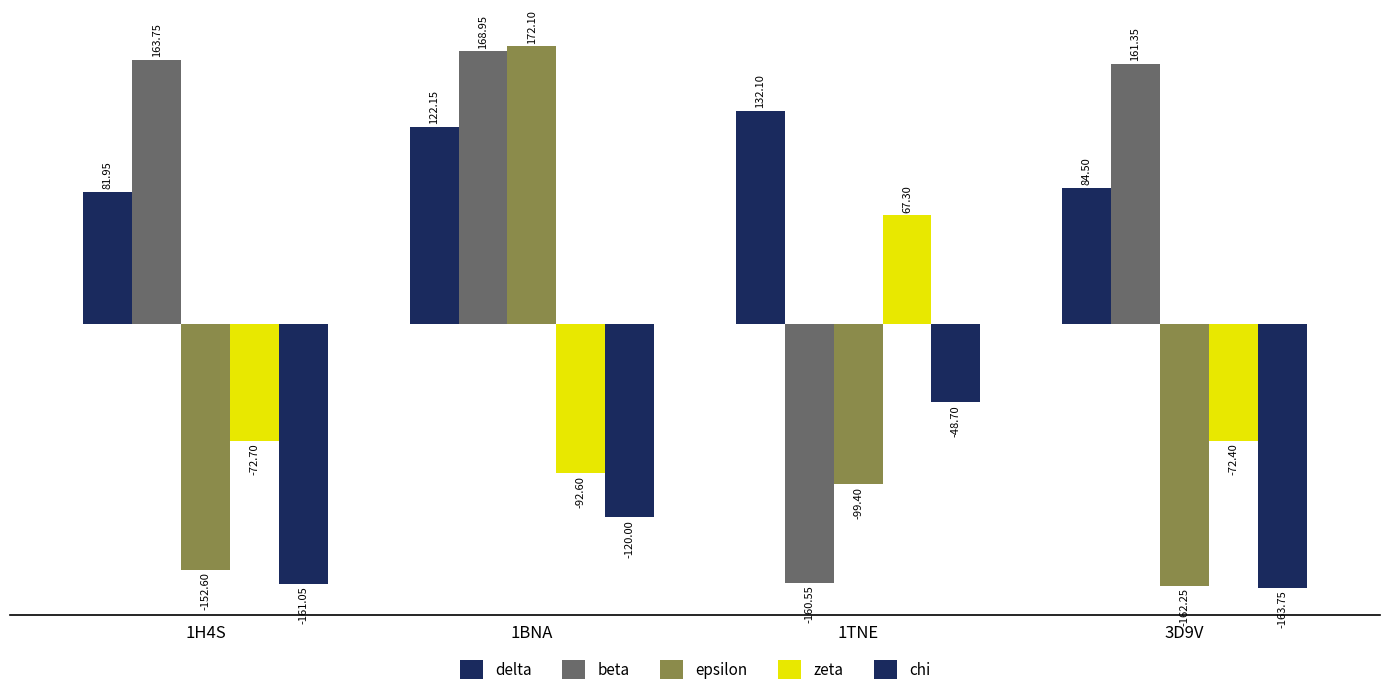

What is the average value of the delta series?

105.2